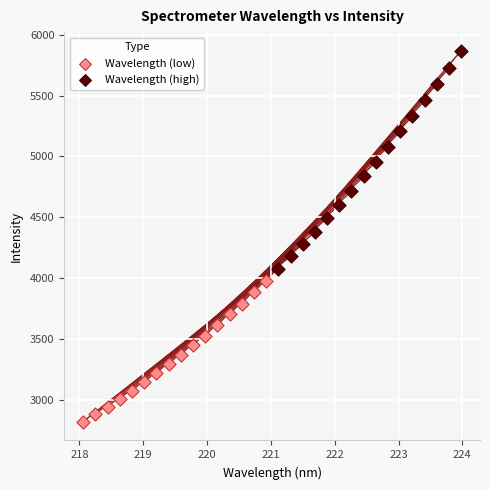

Which series contains the highest Y value?

Wavelength (high)